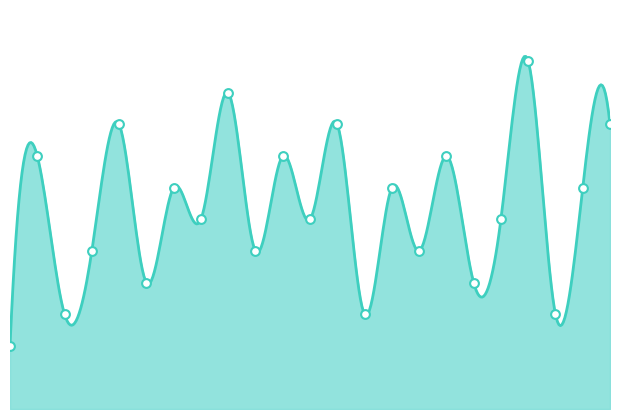

Which has a higher value, 3 or 4?

4